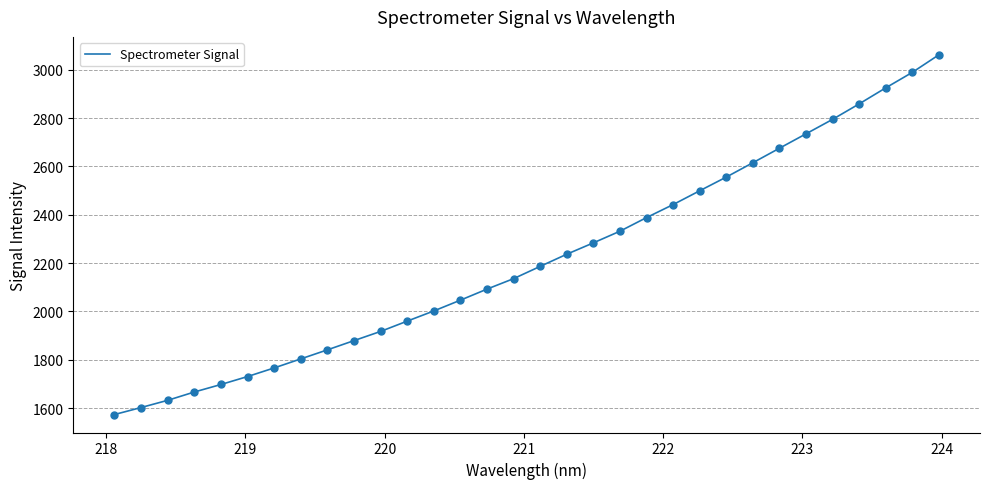

What is the greatest value displayed?

3062.1